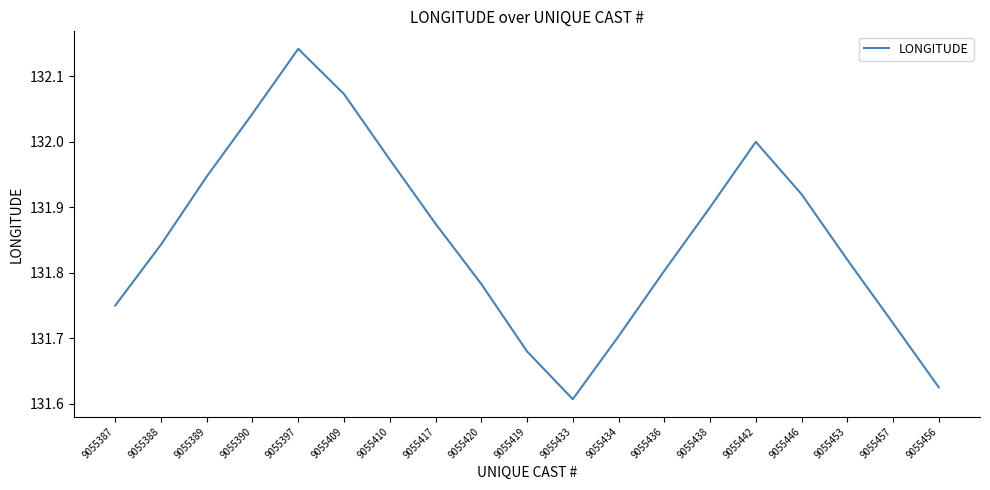

The chart shows a value of 195.6 at 9055409. True or false?

False